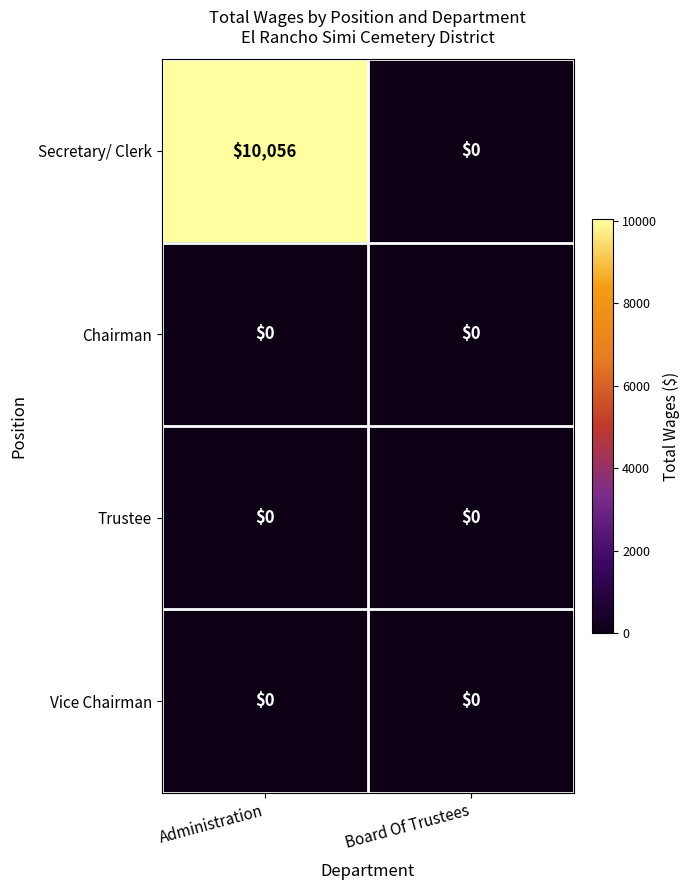

What is the spread (max minus min) of values at Administration?

10056